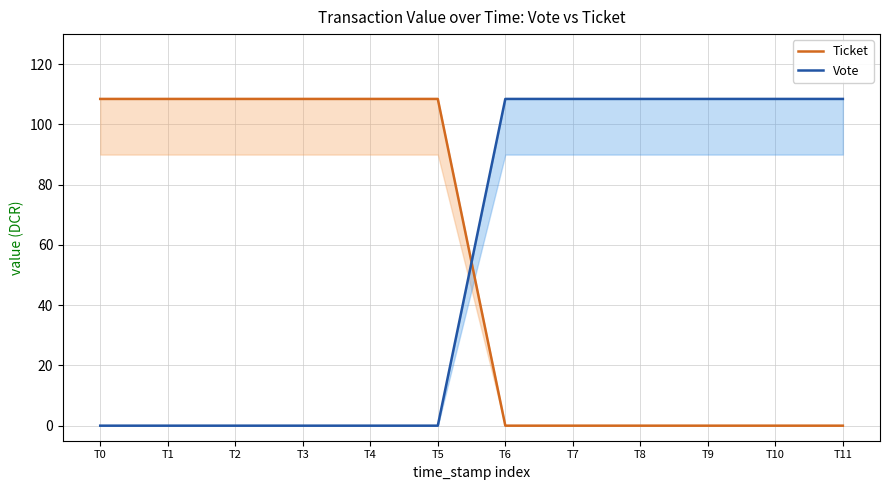

At which label does Vote reach its peak?

T6